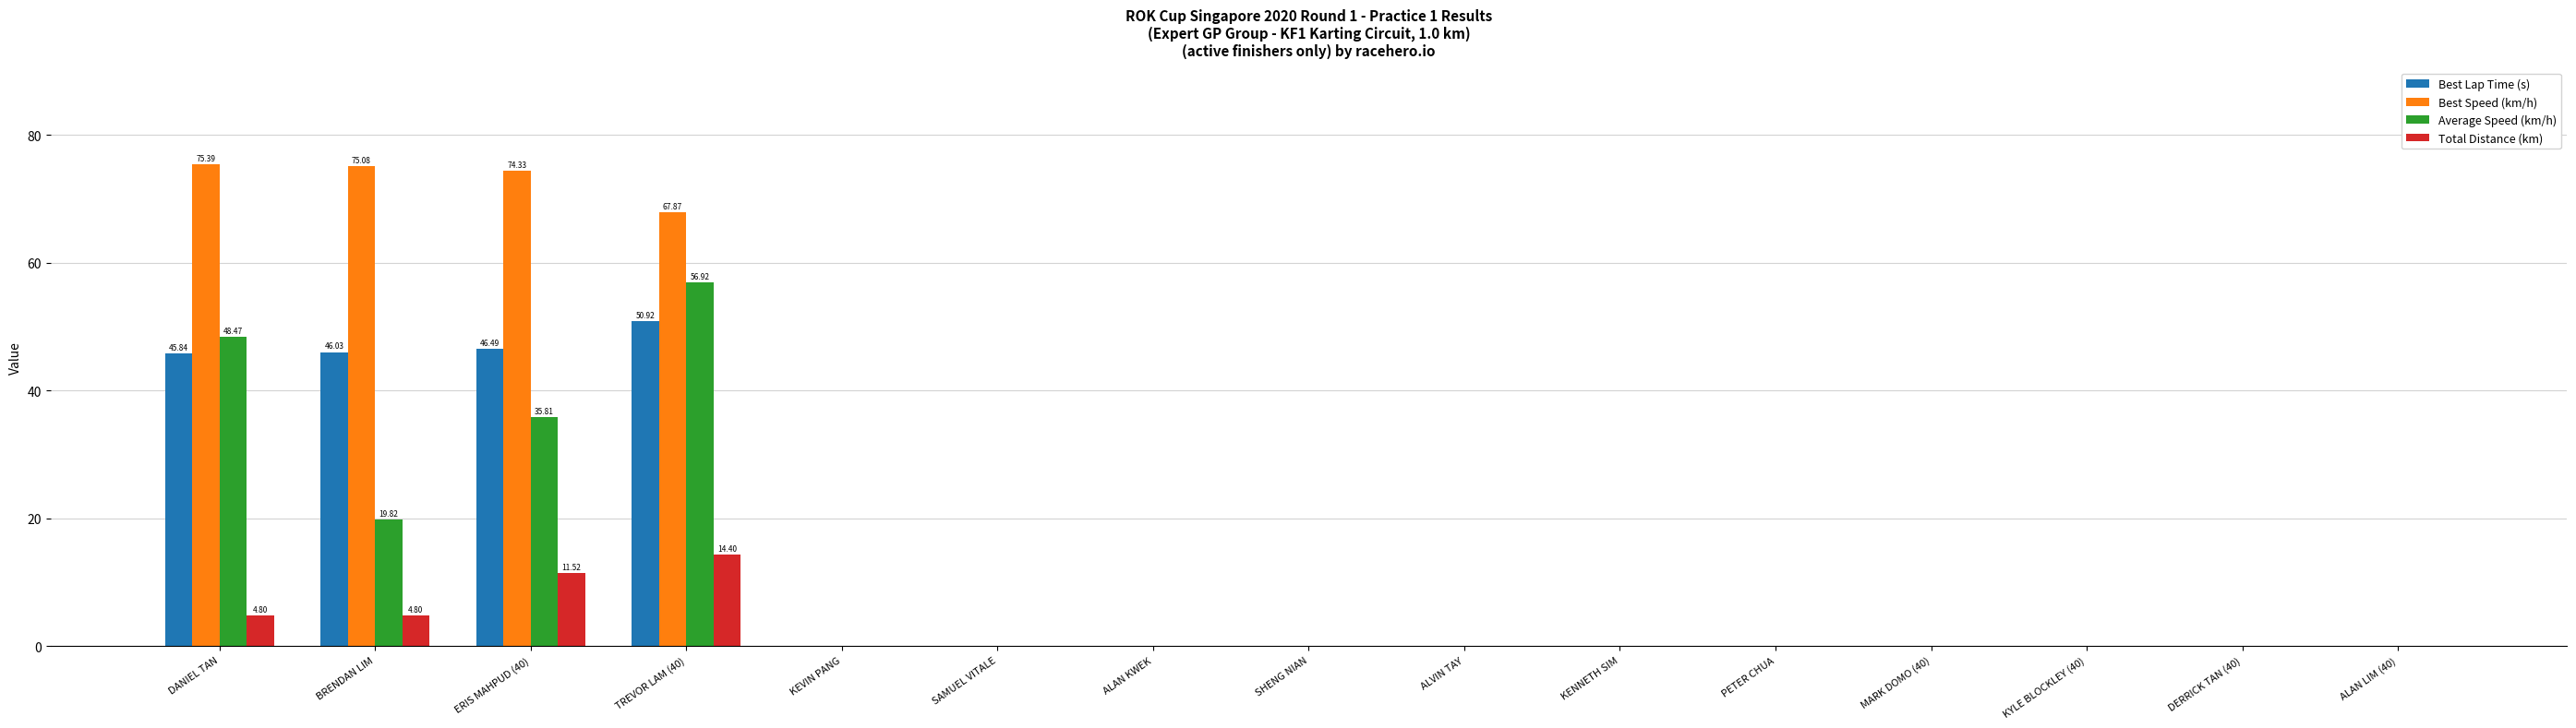

What are all the series names shown in the legend?

Best Lap Time (s), Best Speed (km/h), Average Speed (km/h), Total Distance (km)